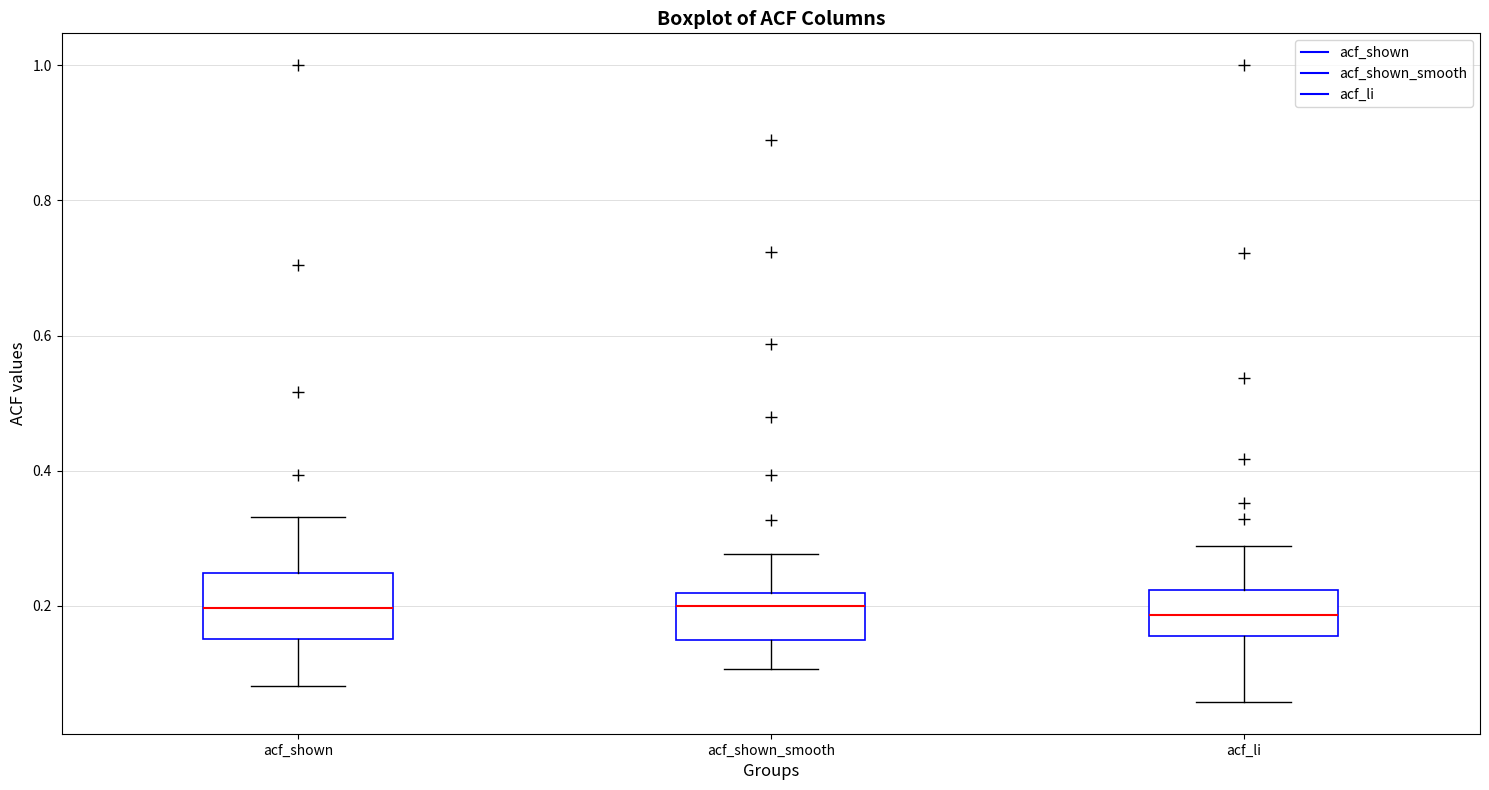

Where does the upper whisker of the box for acf_shown end on the y-axis? The values are not printed on the chart, so give them approximately, as read against the axis.

0.34